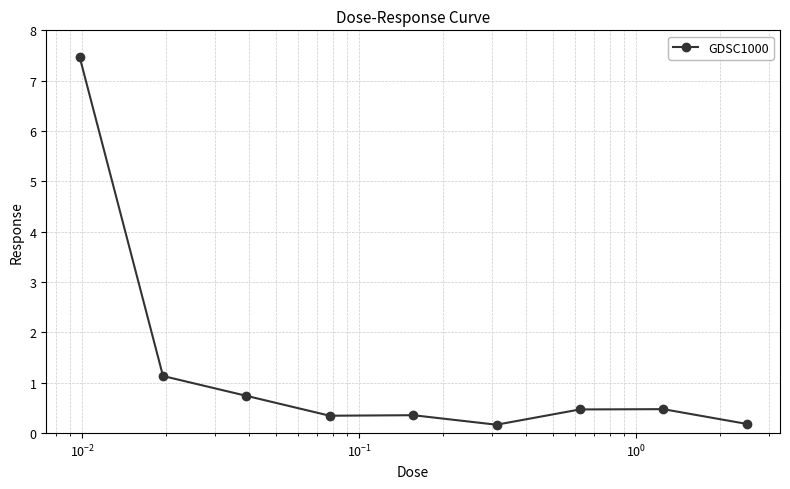

What is the greatest value displayed?

7.5